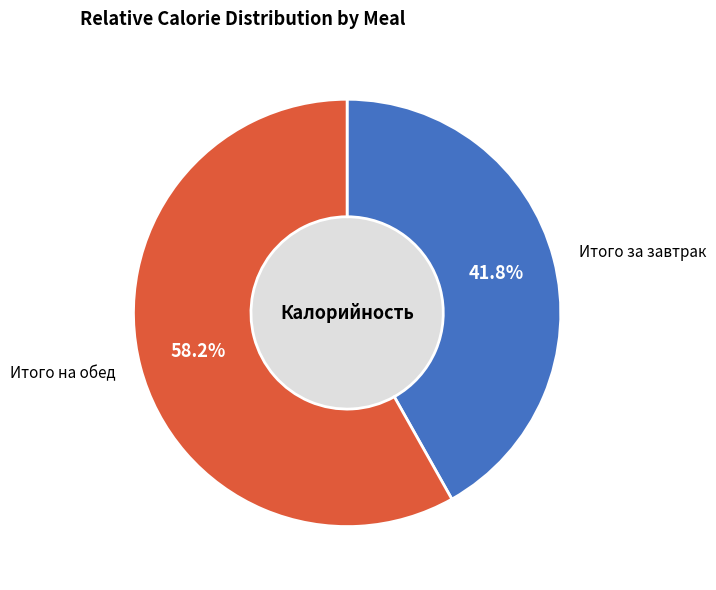

To the nearest percent, what percentage of the pie is Итого за завтрак?

42%